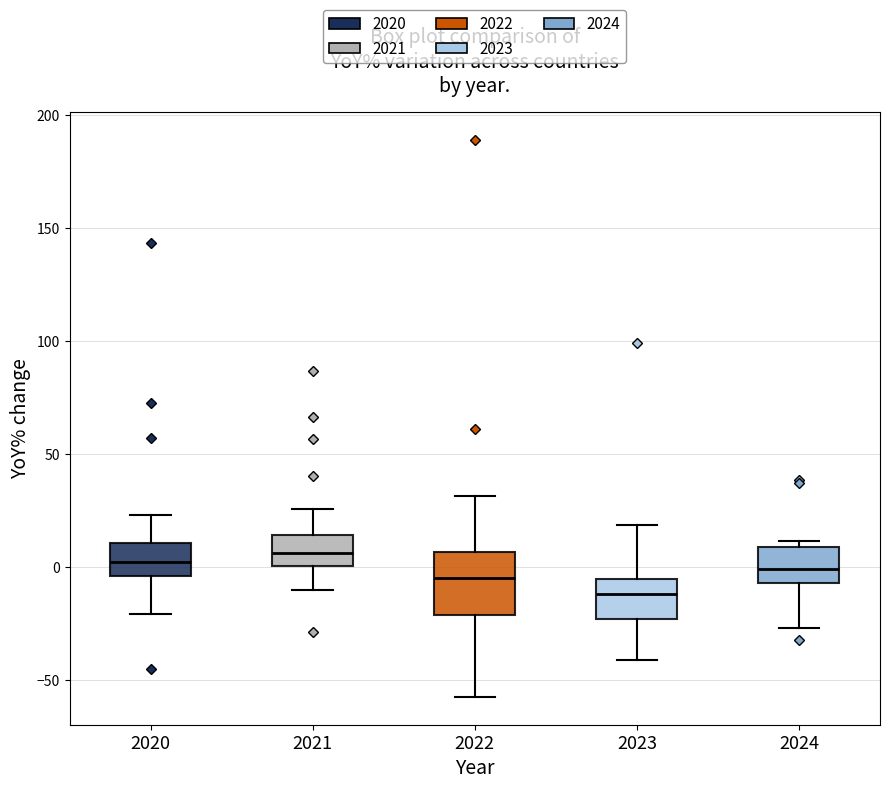

Where is the lower edge of the box at x = 2022 on the y-axis? The values are not printed on the chart, so give them approximately, as read against the axis.

-20